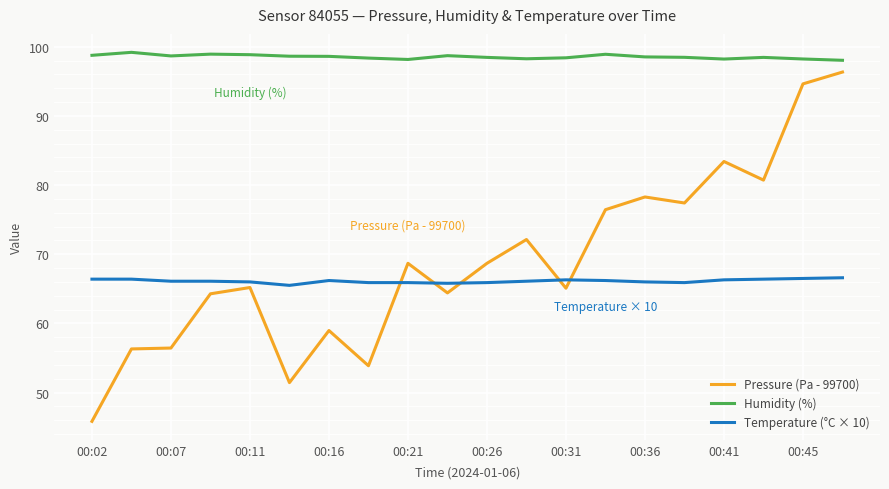

Which series has the largest range (max minus min)?

Pressure (Pa - 99700)